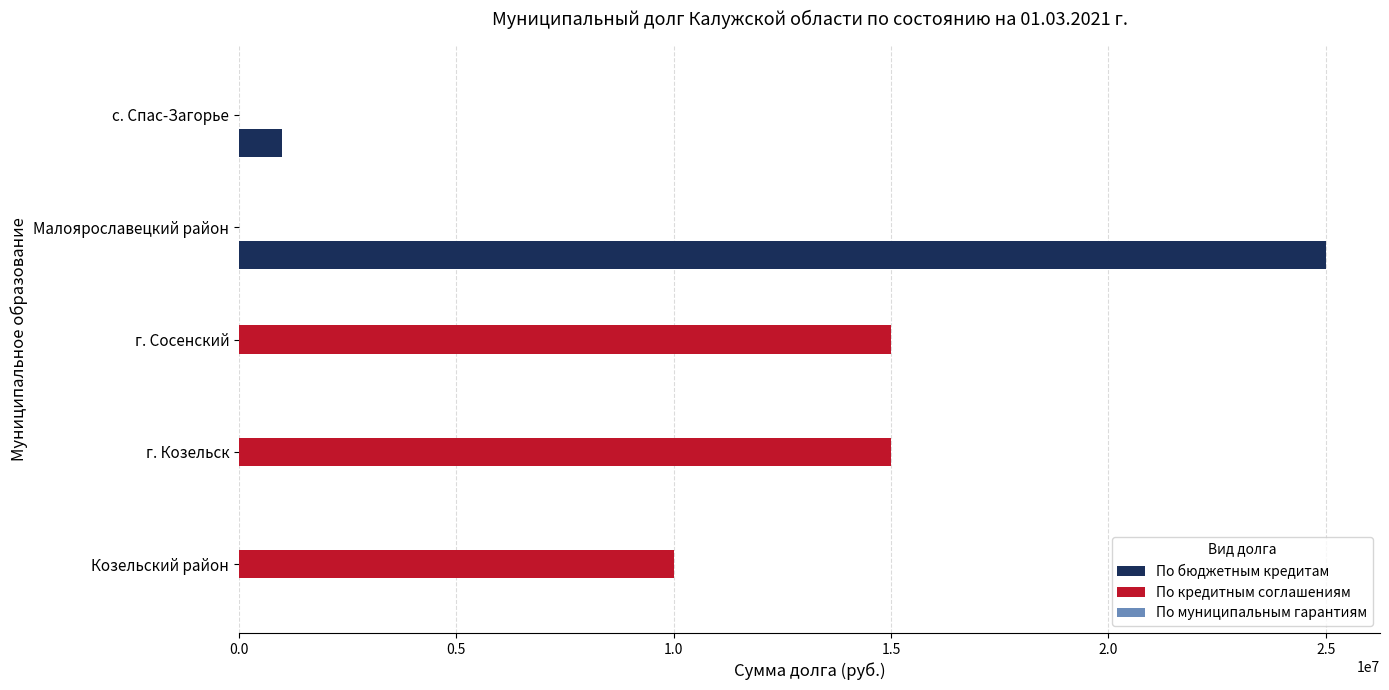

Between г. Сосенский and Малоярославецкий район, which series saw the biggest shift?

По бюджетным кредитам